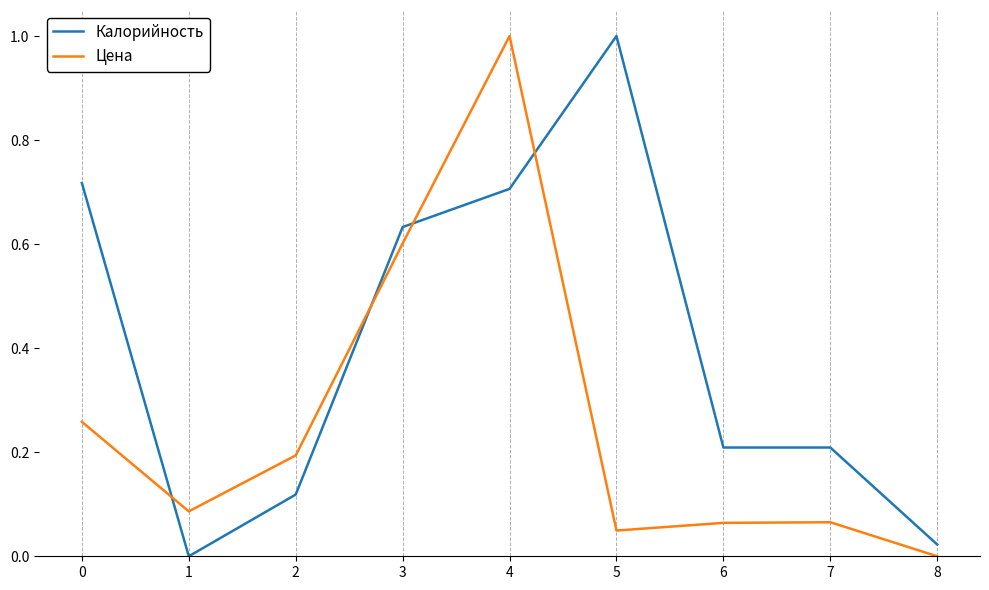

Does the chart have visible grid lines?

No